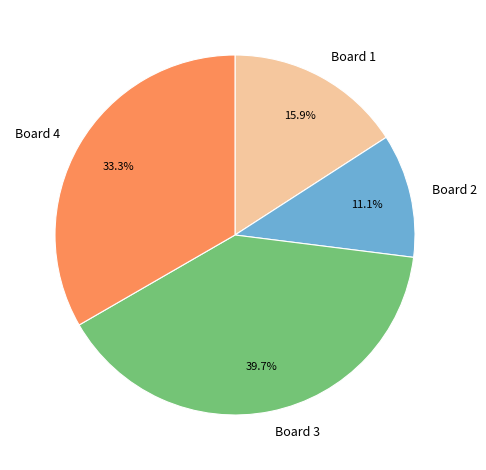

To the nearest percent, what percentage of the pie is Board 3?

40%